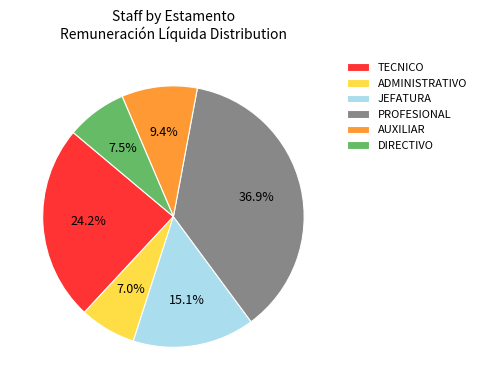

Does JEFATURA account for over 50% of the chart?

No